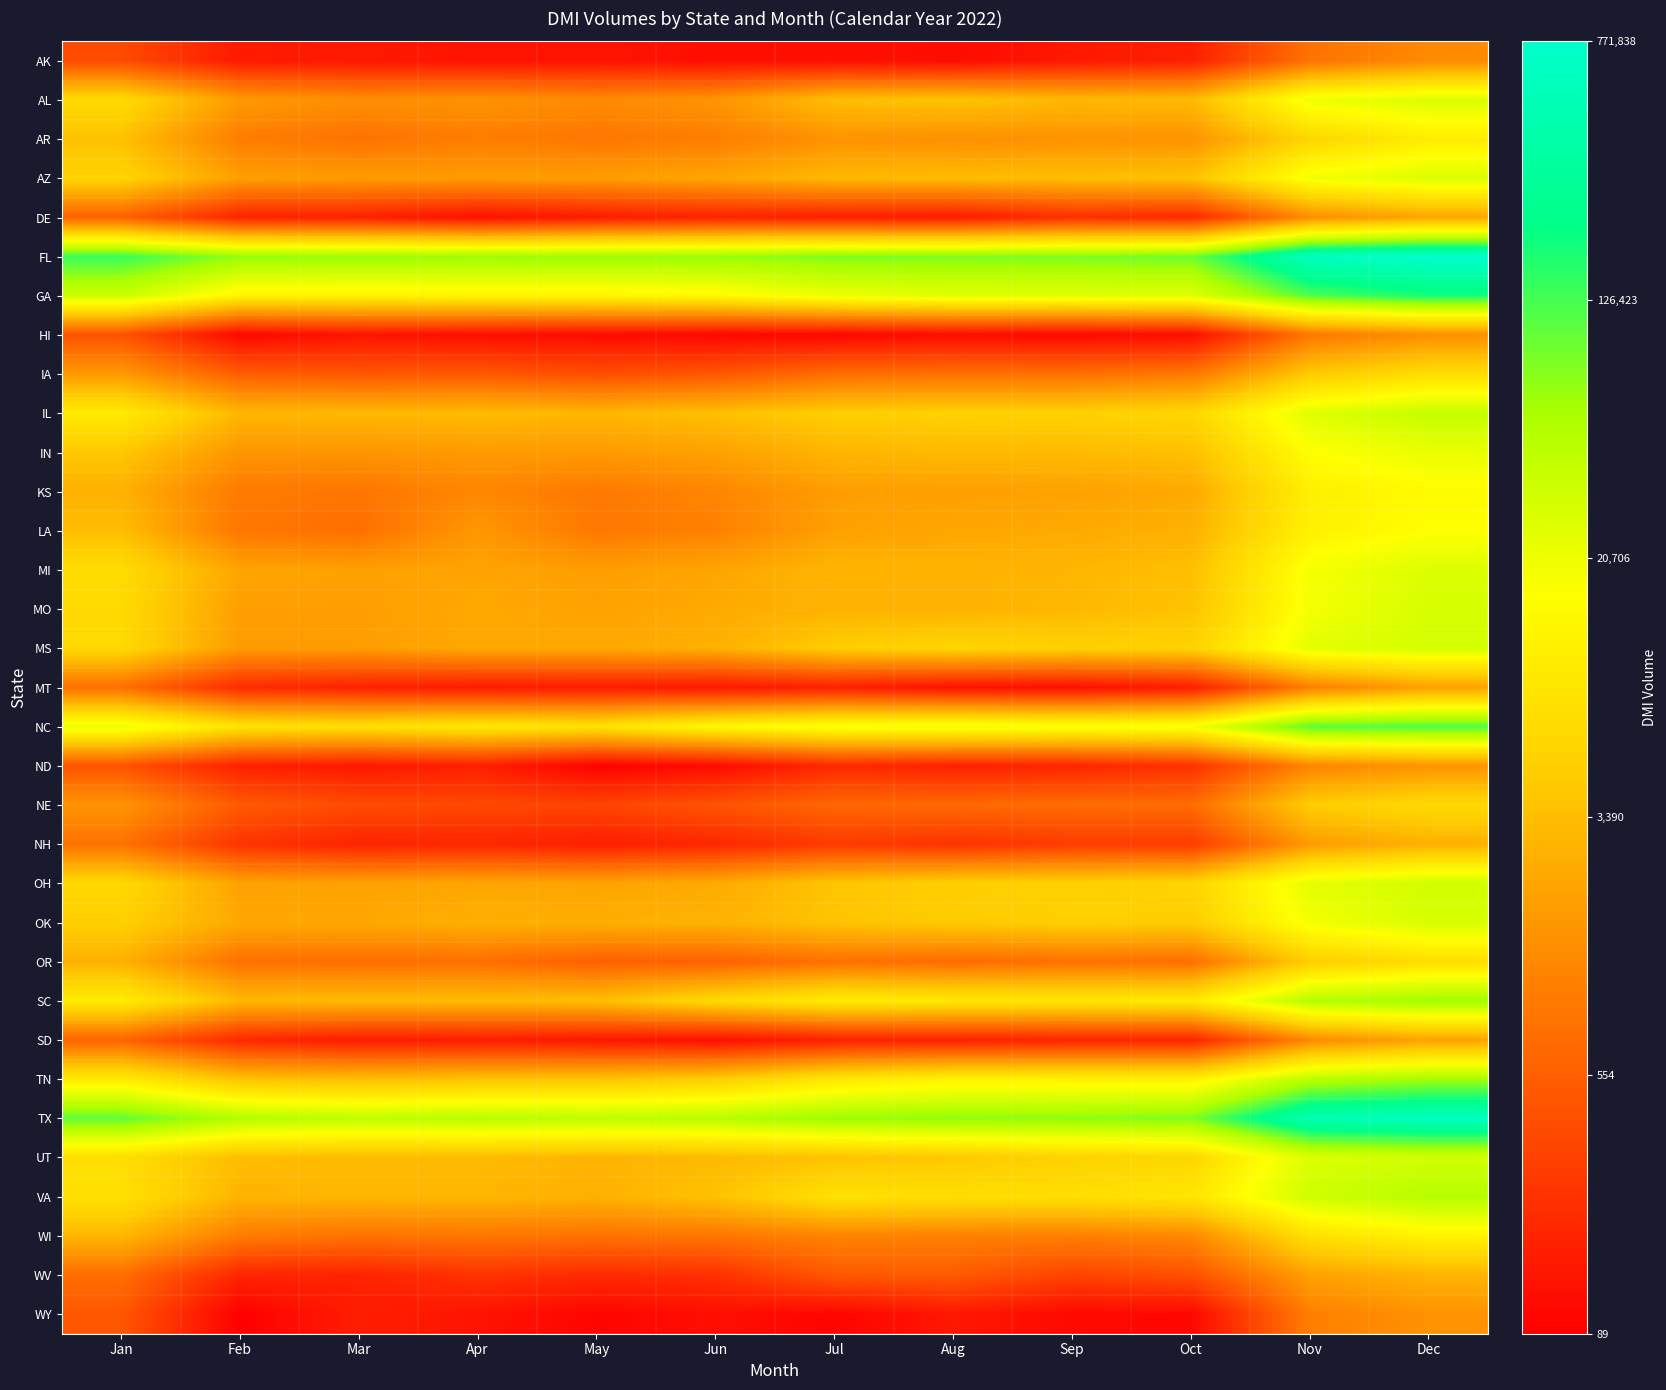

Which label corresponds to the largest value in the chart?

Dec